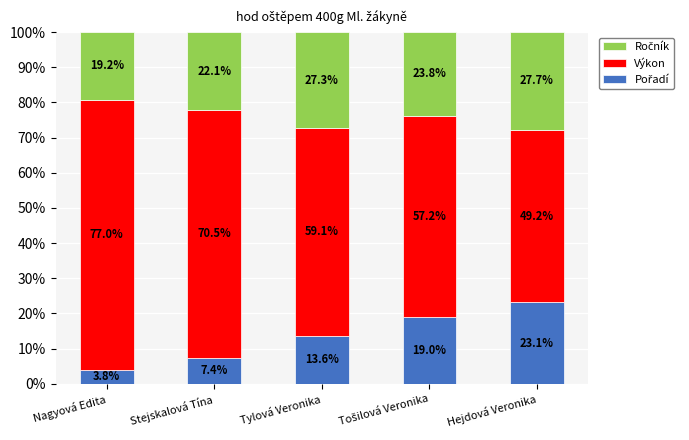

Between Tylová Veronika and Hejdová Veronika, which series saw the biggest shift?

Výkon